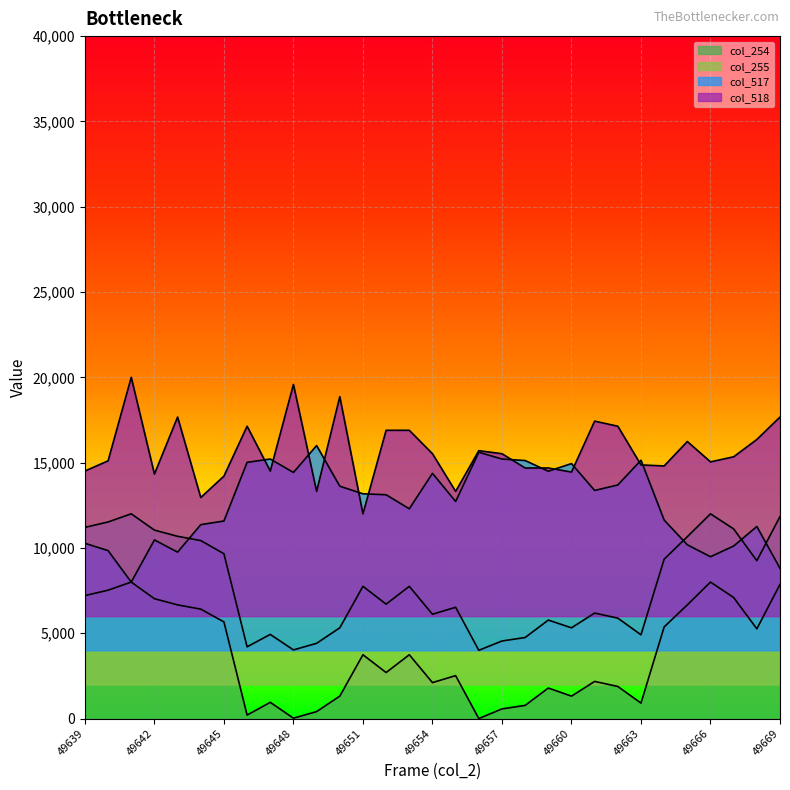

The value of col_254 at 49659 is 1790.4. True or false?

True